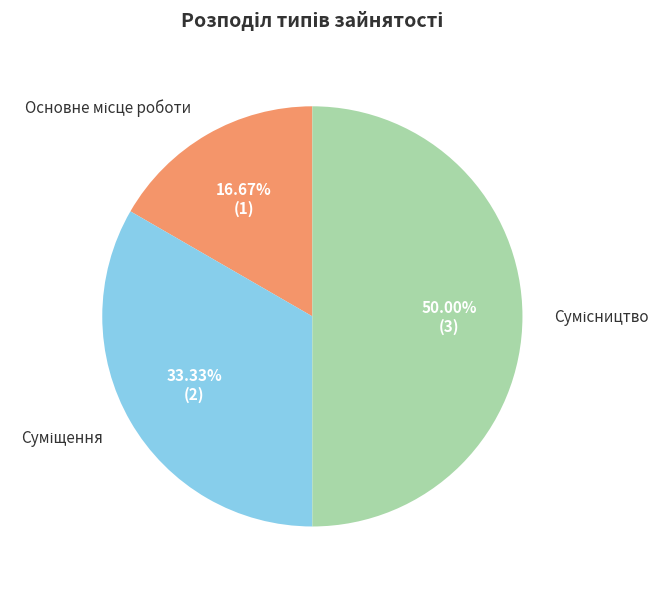

How many segments does this pie chart have?

3